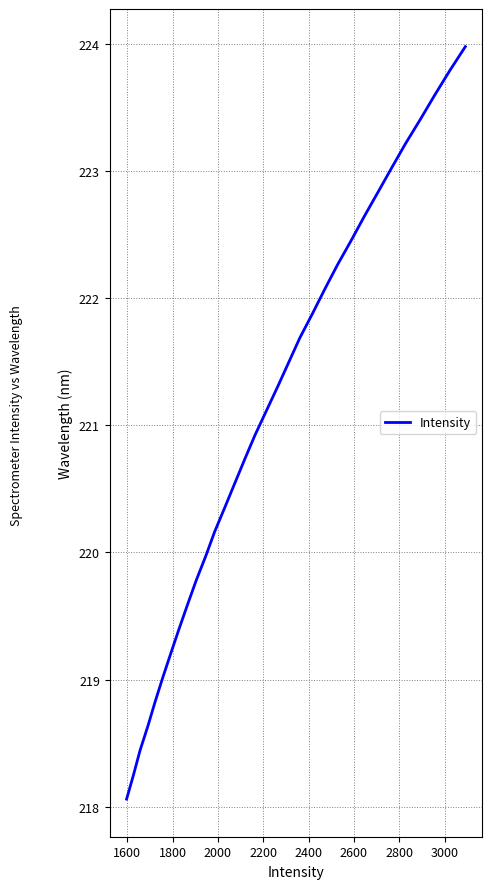

What is the smallest value displayed?

218.1